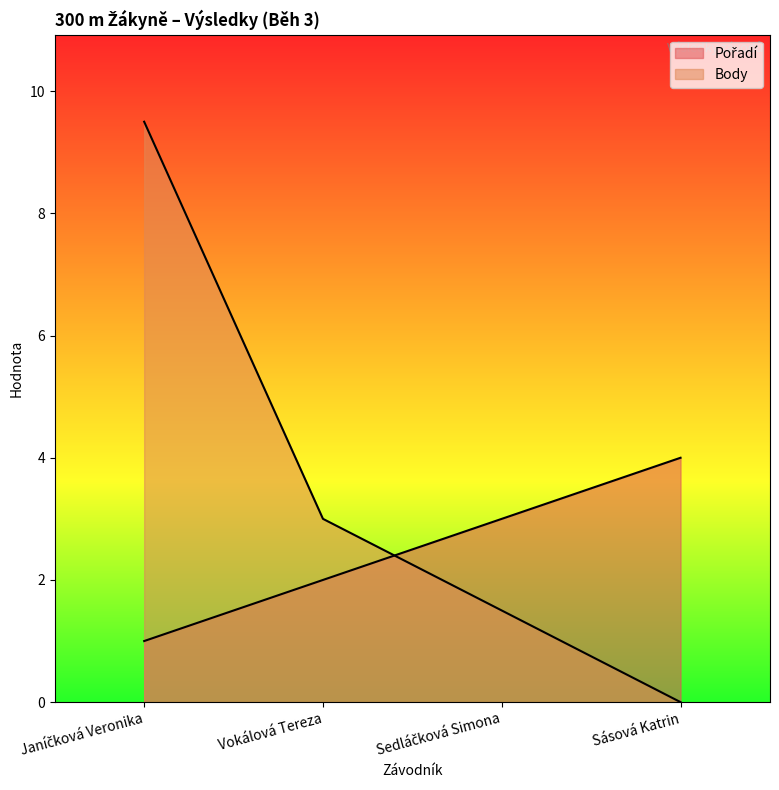

What are all the series names shown in the legend?

Pořadí, Body